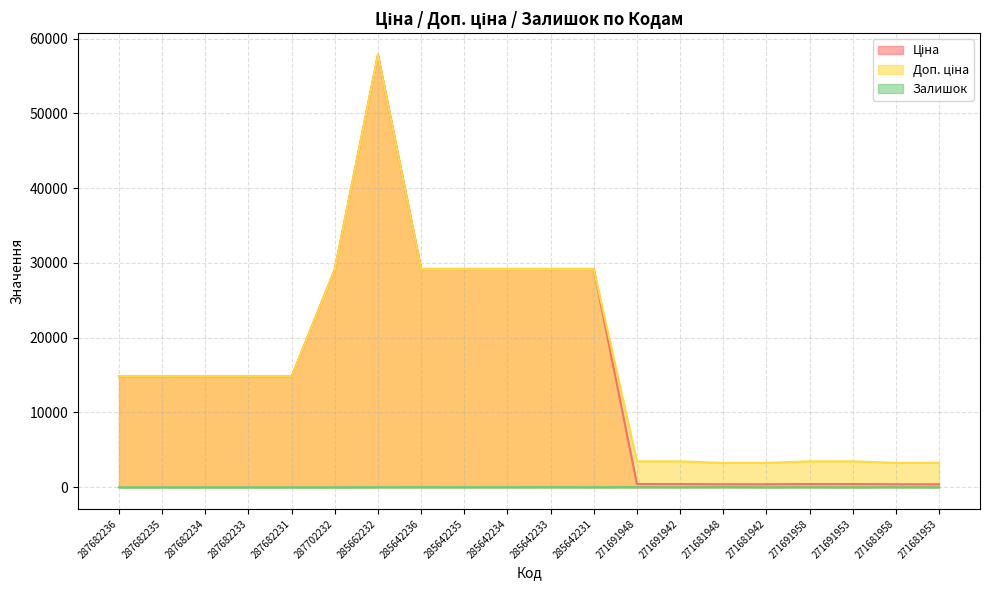

Is it true that Залишок equals 11.0 at 271681942?

True